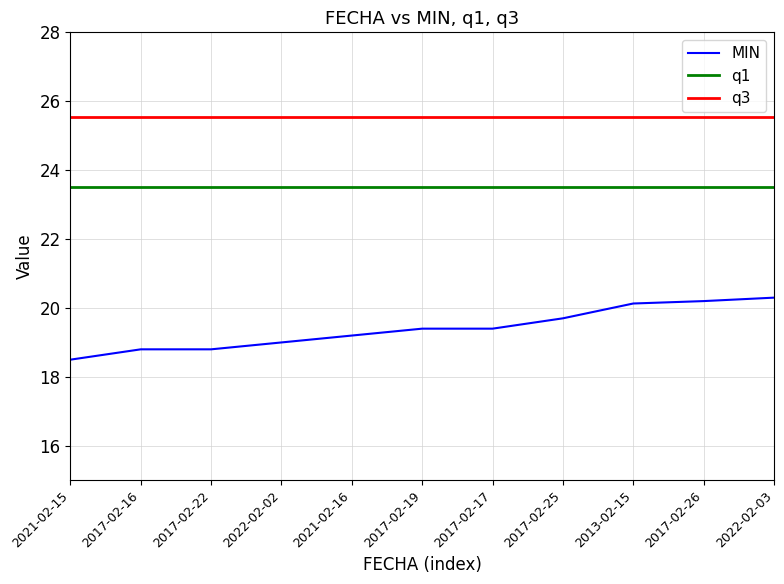

Which label corresponds to the smallest value in the chart?

2021-02-15